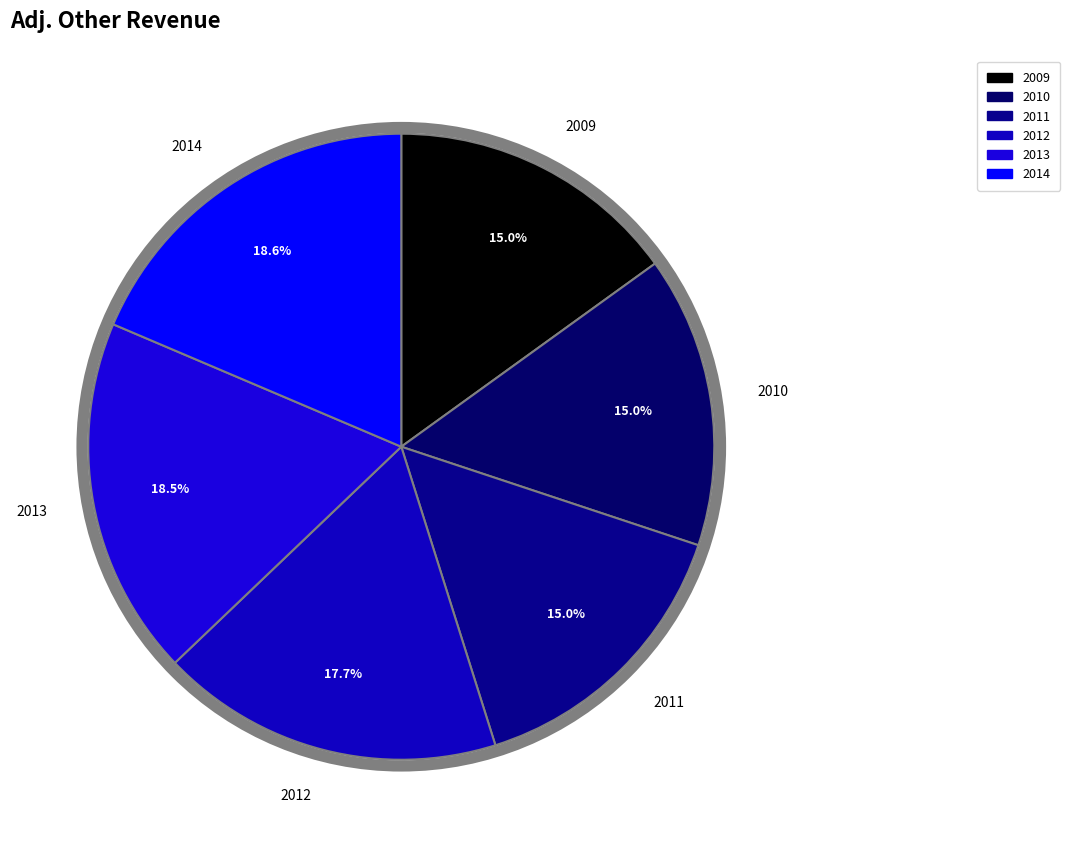

Count the number of slices in the pie.

6